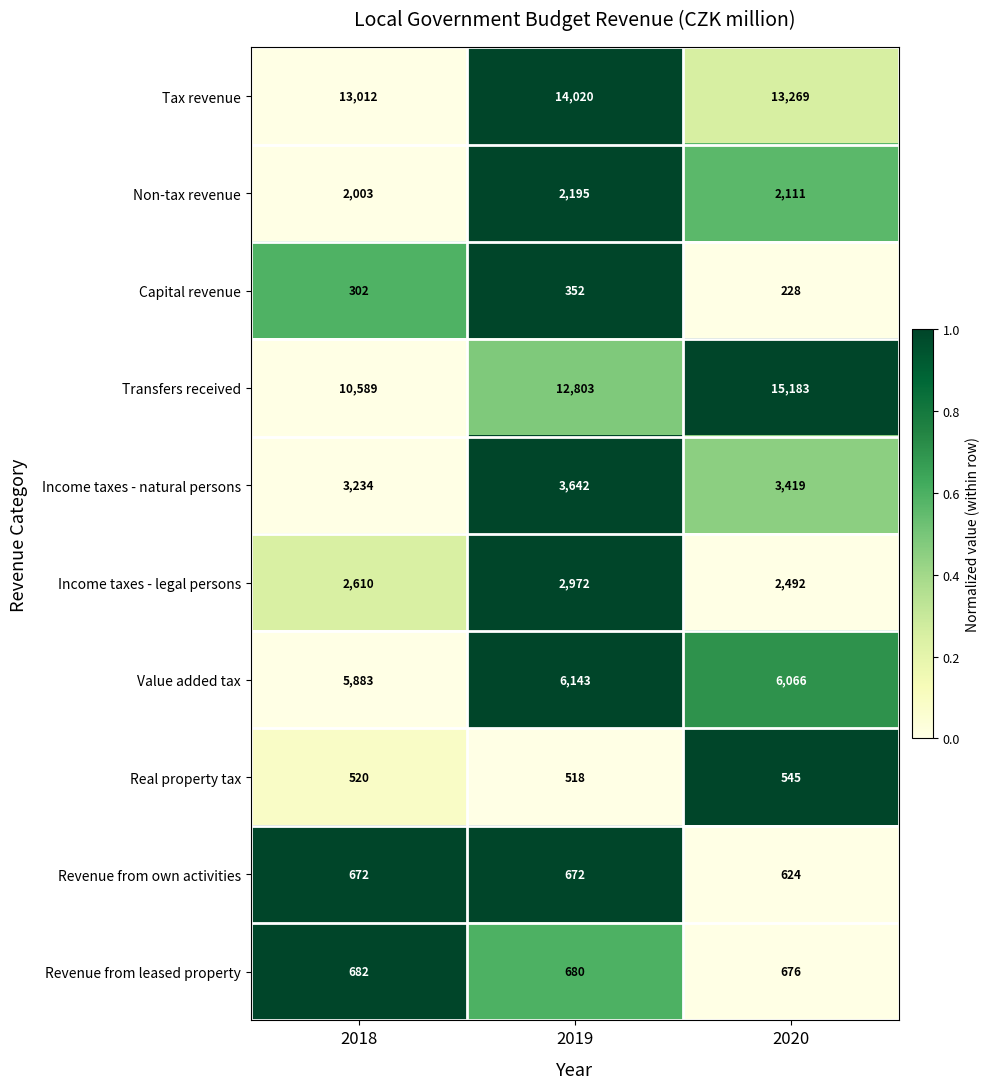

At which category is the sum across all series the highest?

2020